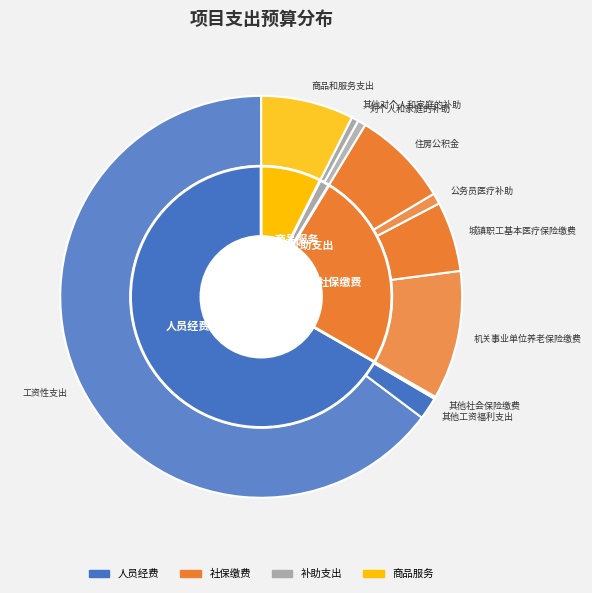

True or false: 机关事业单位养老保险缴费 accounts for 2% of the total.

False